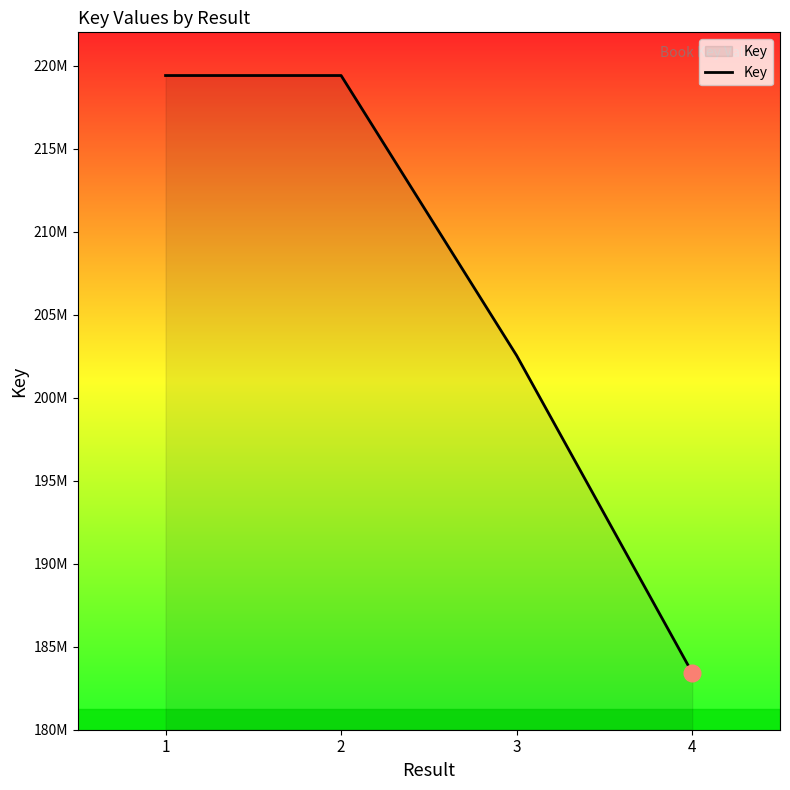

How many data points are less than 219398599?

2